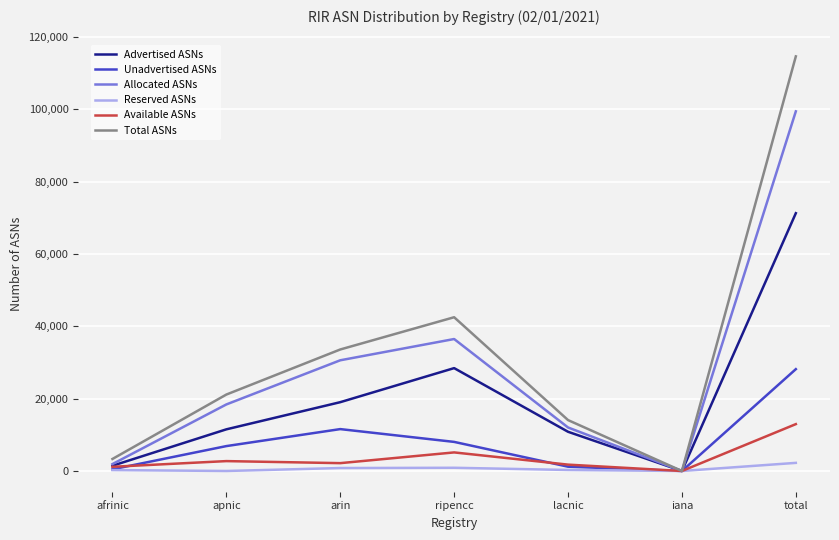

Is the value of Total ASNs at lacnic greater than the value of Unadvertised ASNs at apnic?

Yes